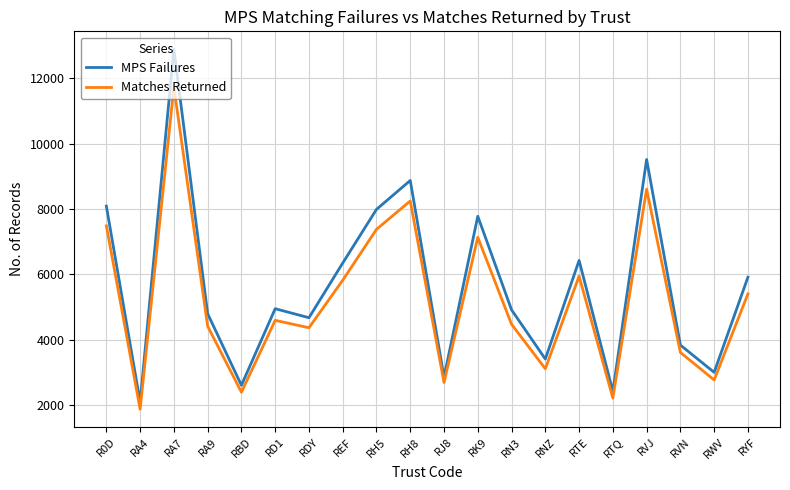

What is the difference between the maximum and minimum values in the MPS Failures series?

10778